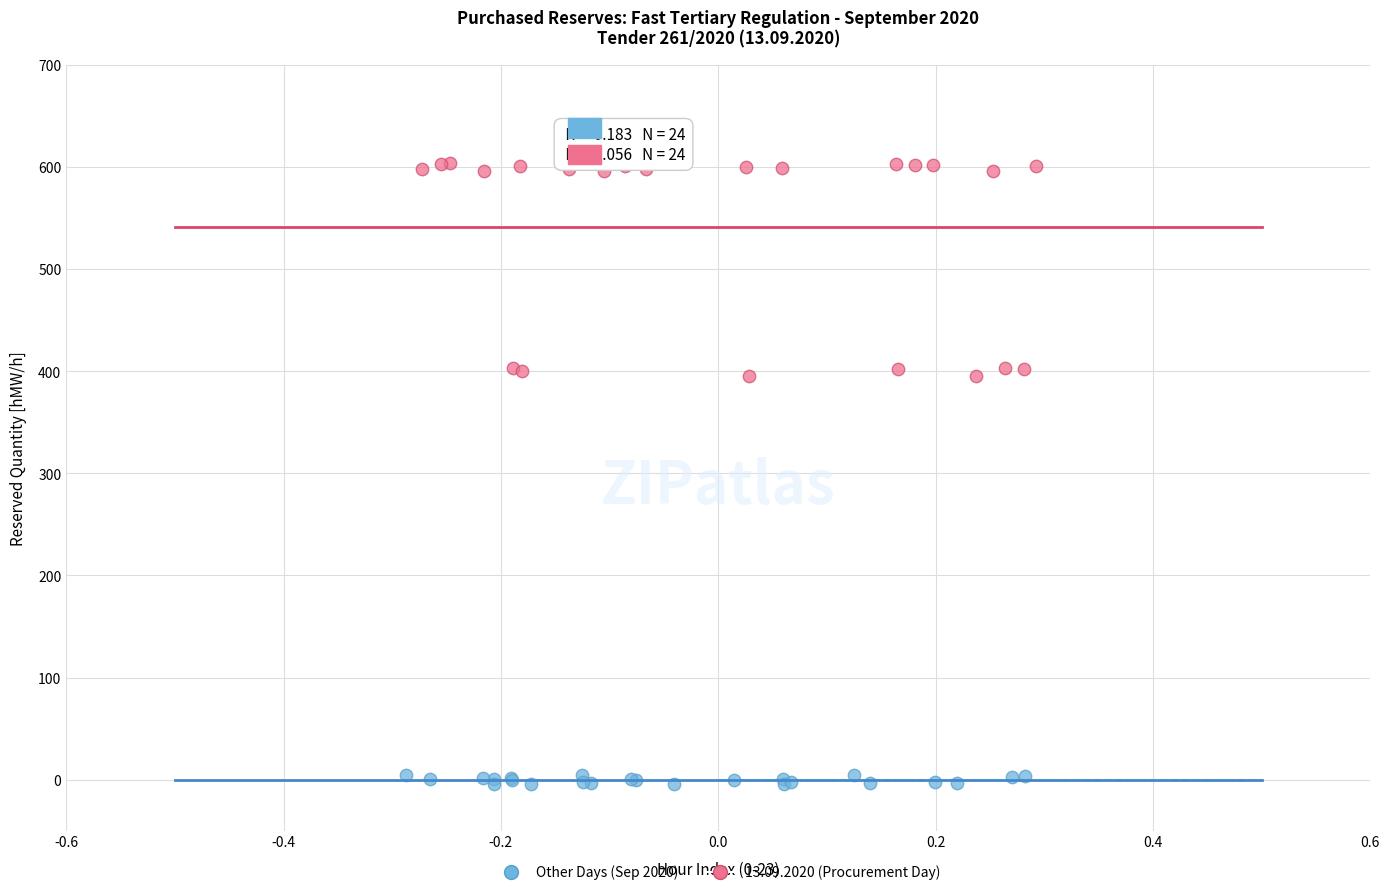

Which series contains the lowest Y value?

Other Days (Sep 2020)